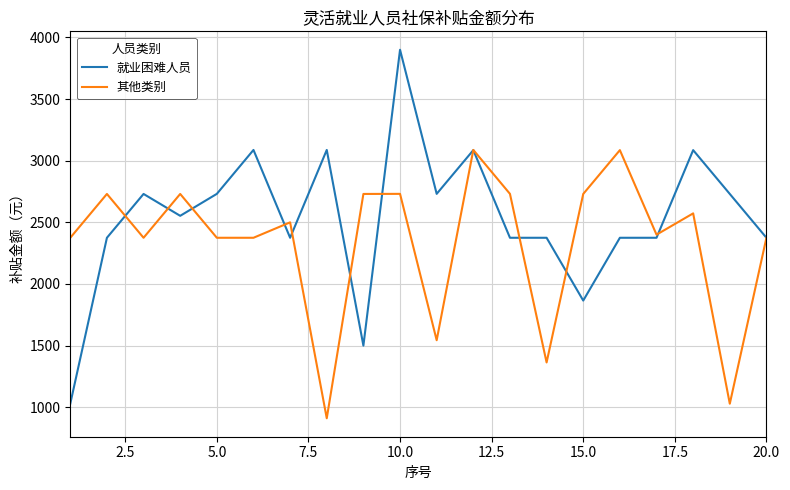

How many categories are shown in the chart?

20